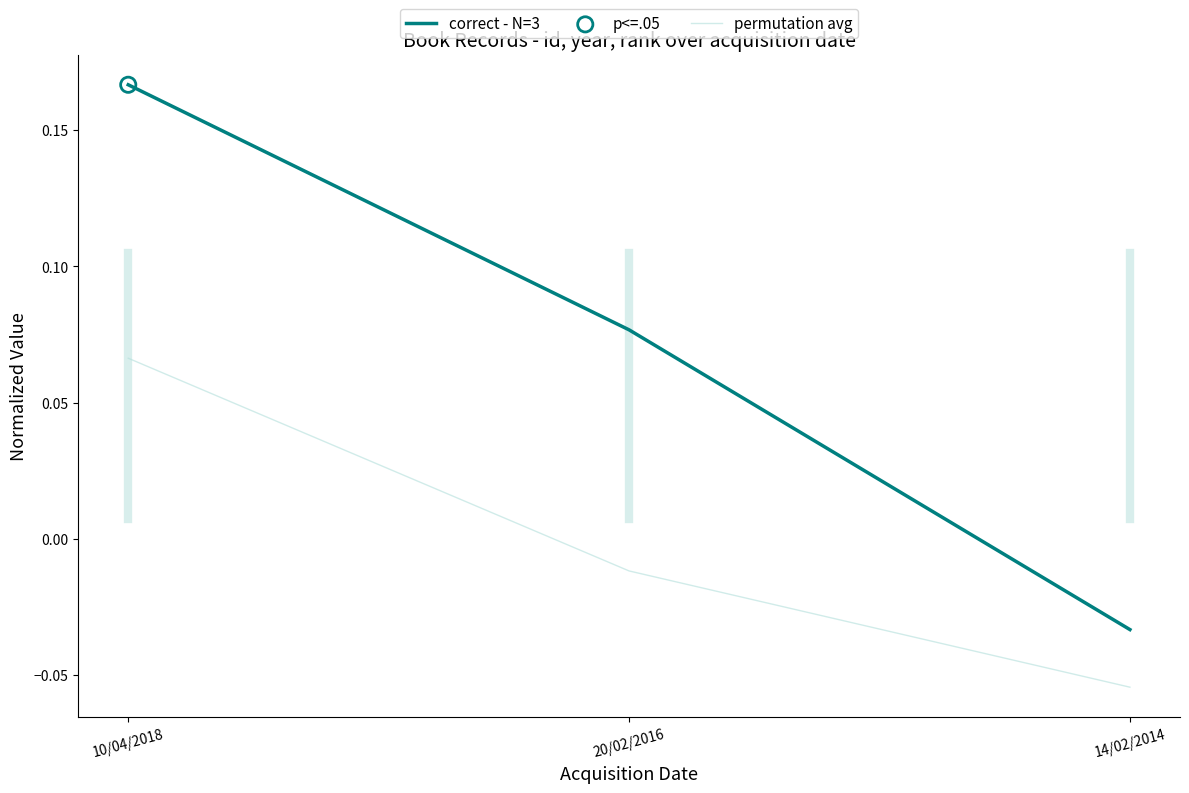

Which series has the widest spread of values?

correct - N=3